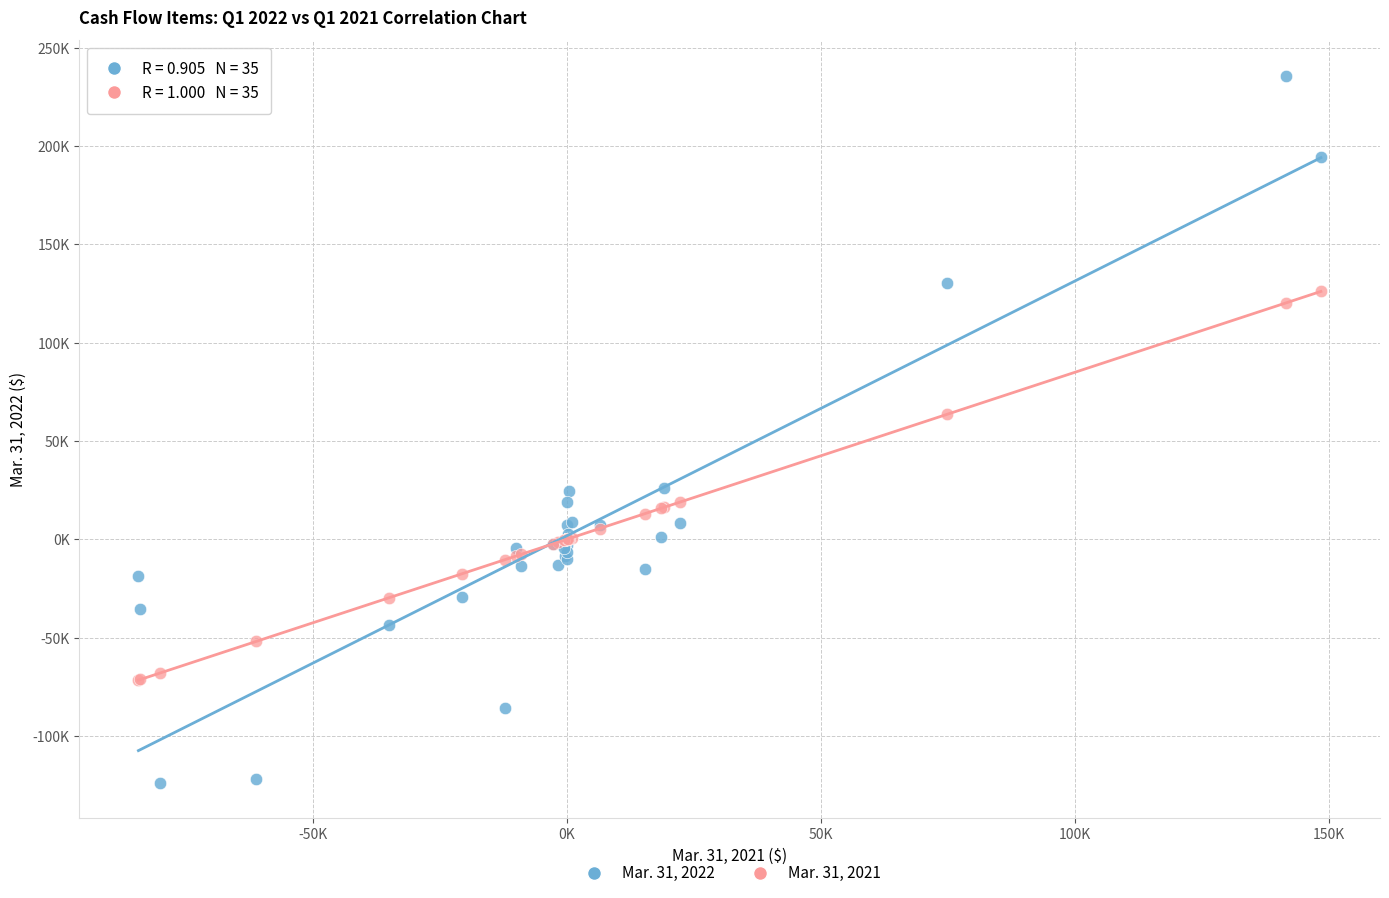

What are all the series names shown in the legend?

Mar. 31, 2022, Mar. 31, 2021